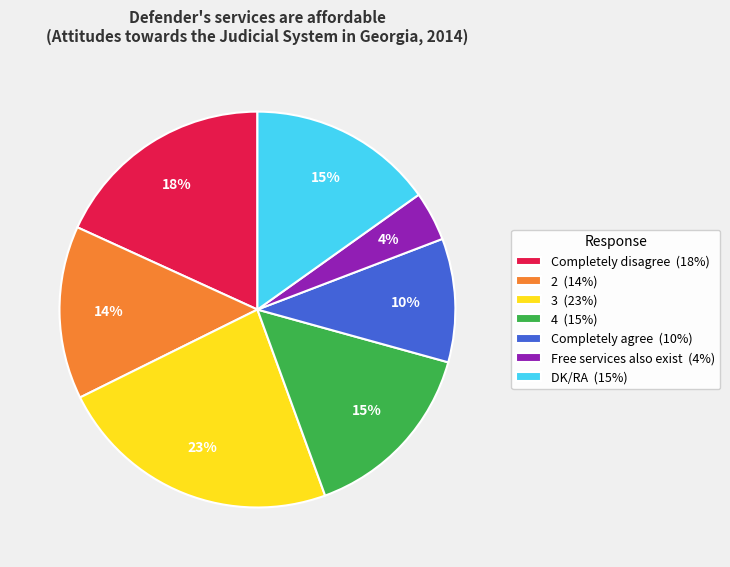

To the nearest percent, what is the difference between the 2 and Completely disagree slice percentages?

4%